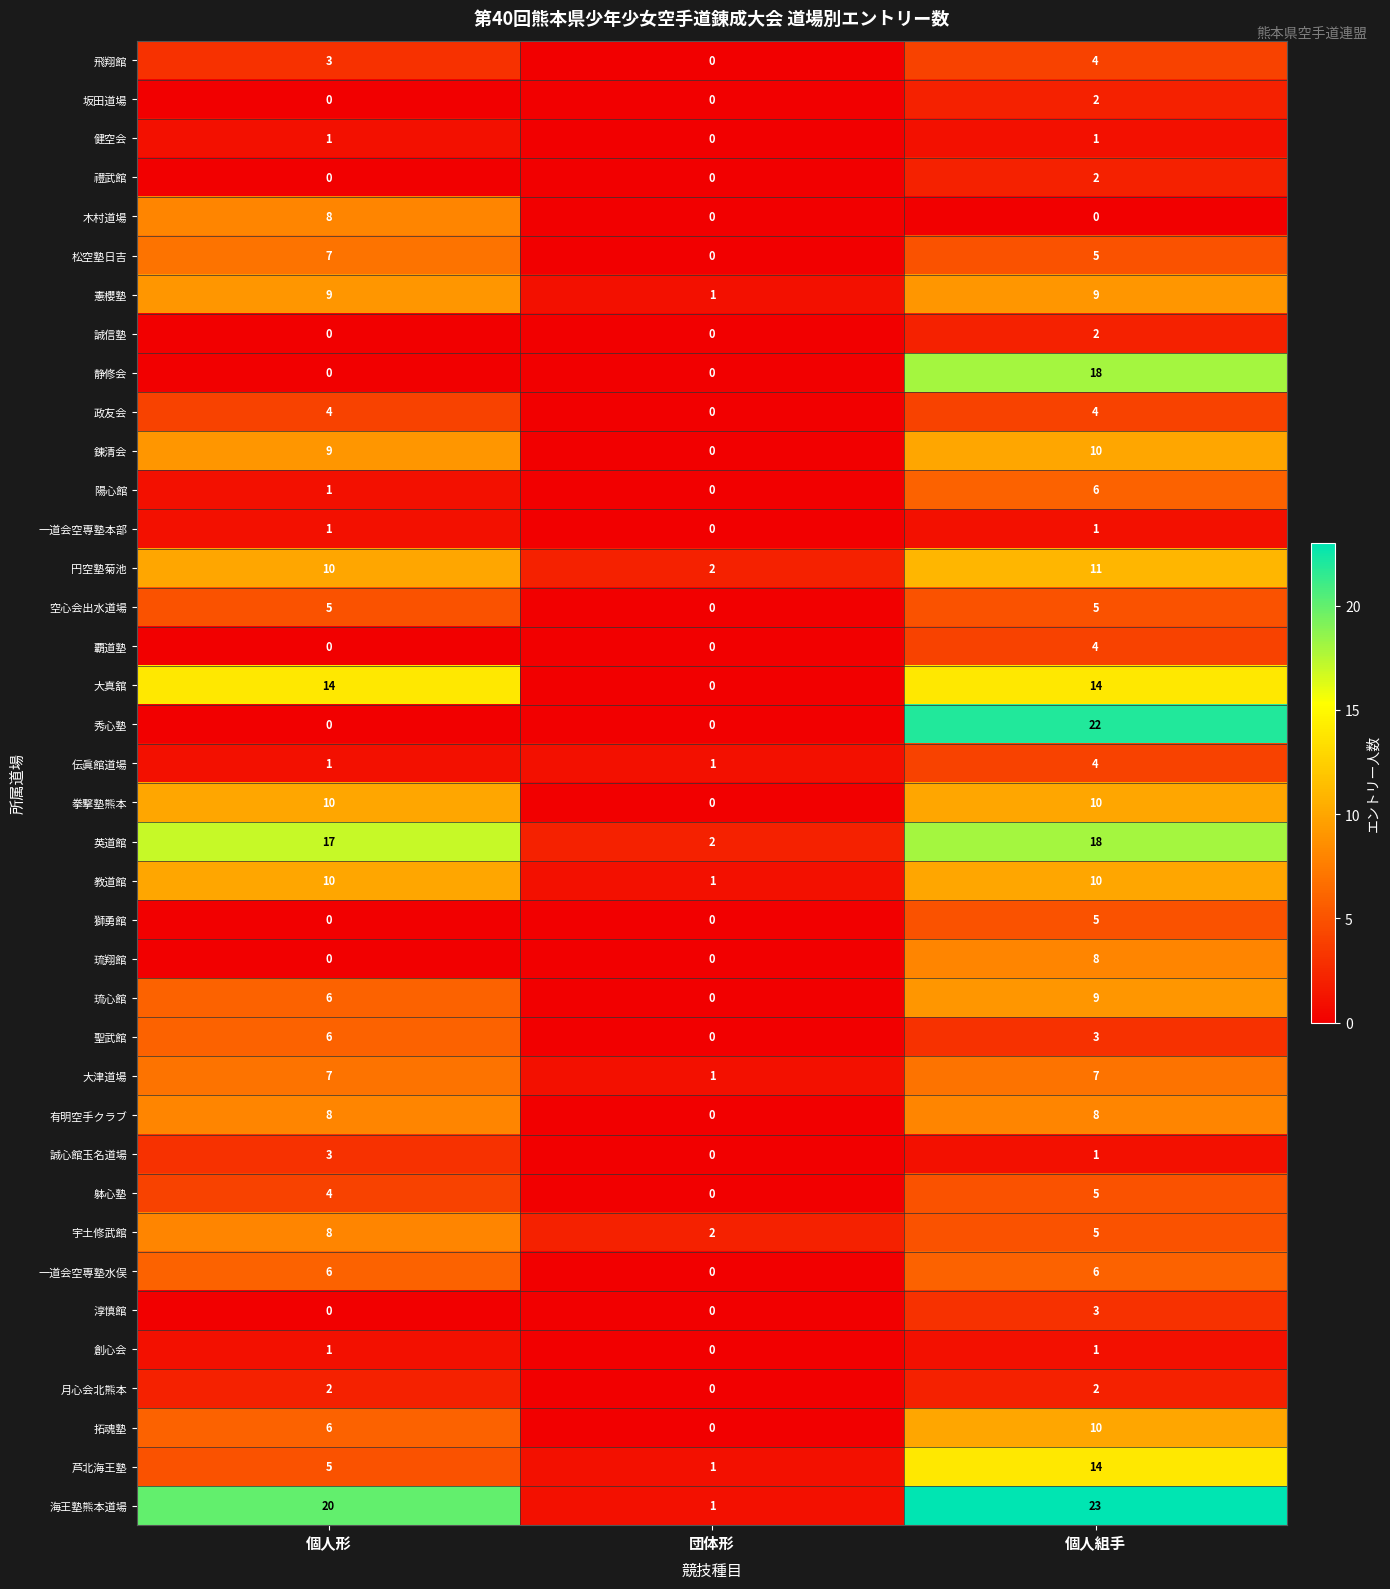

Between 個人形 and 個人組手, which series saw the biggest shift?

秀心塾